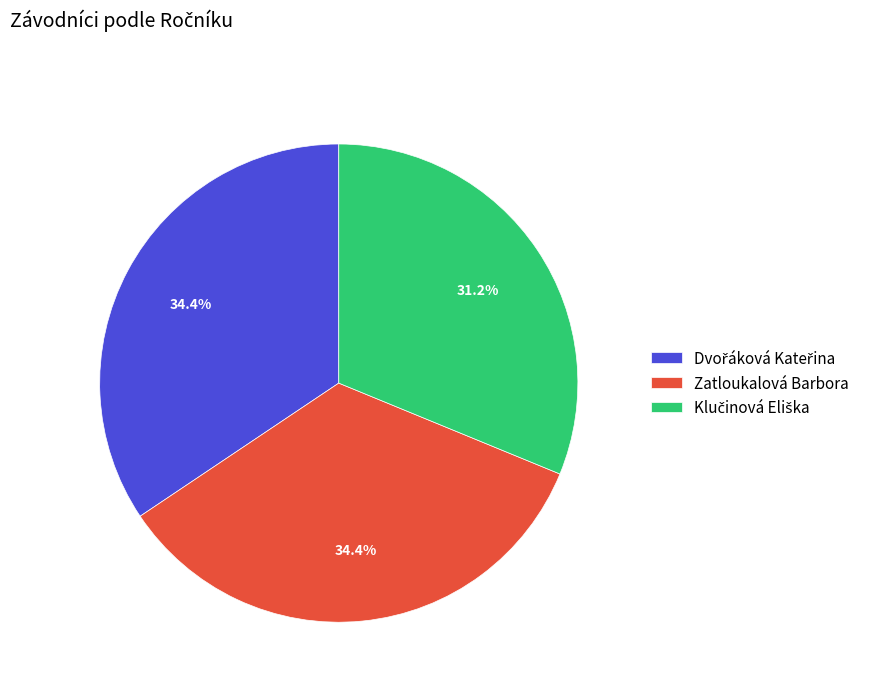

Does any single category account for the majority?

No